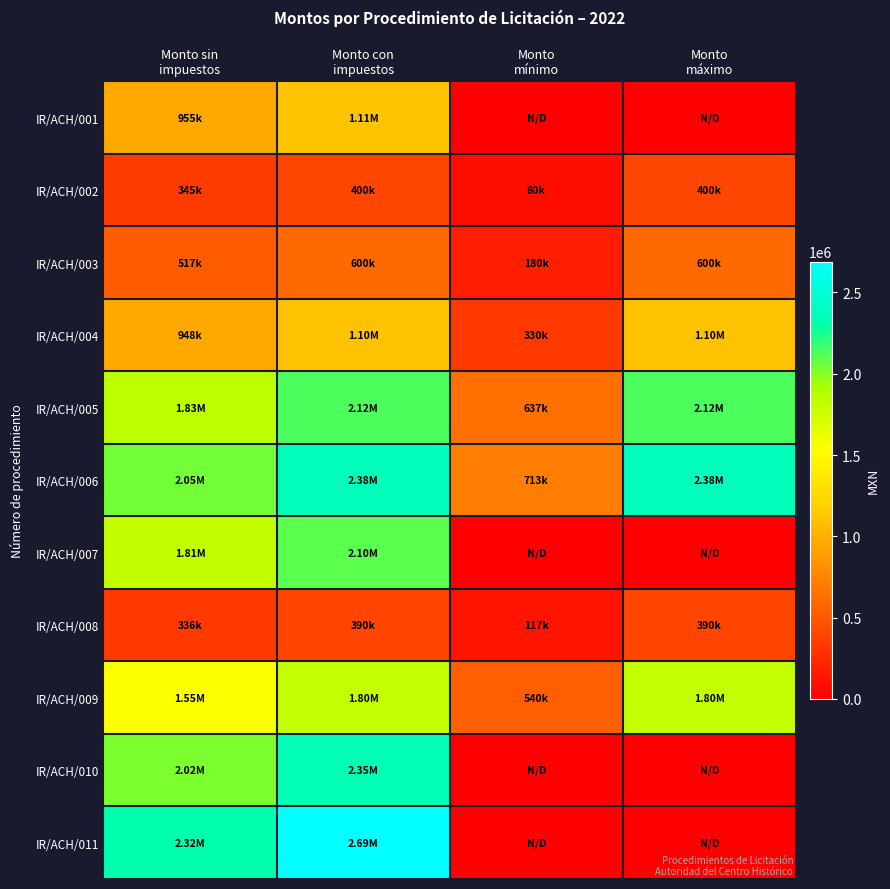

At how many categories does at least one series exceed 2082999?

3